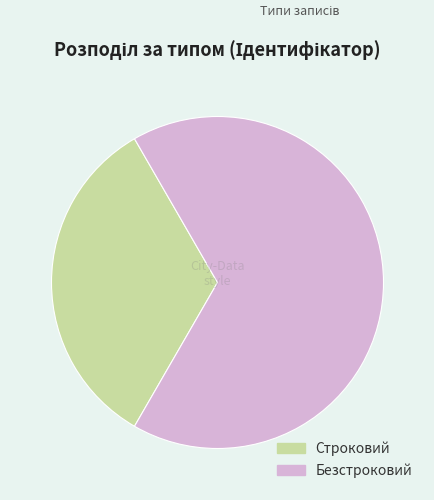

Which slice represents more than half of the pie?

Безстроковий